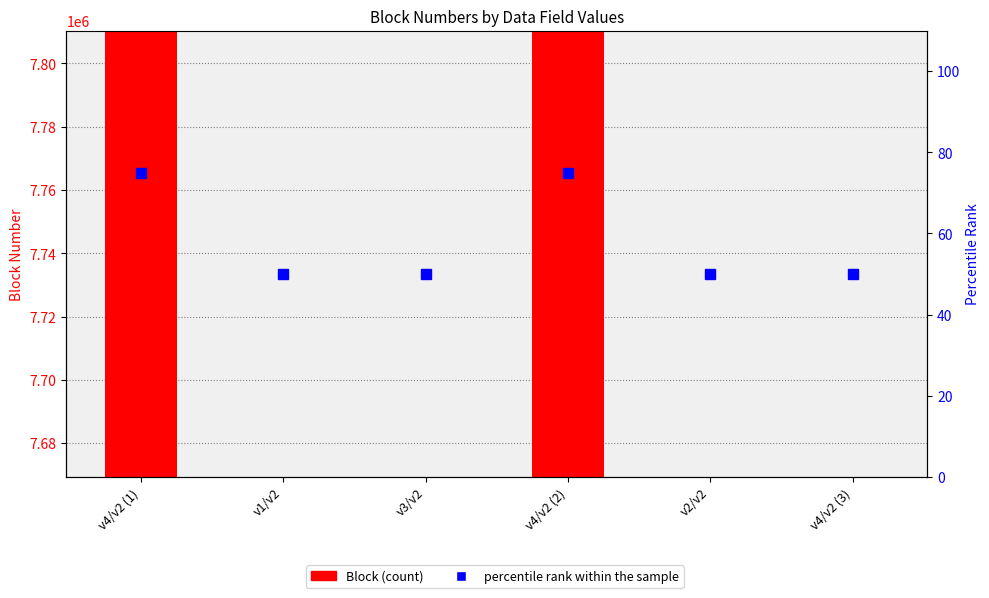

At which label does Block reach its peak?

v4/v2 (1)